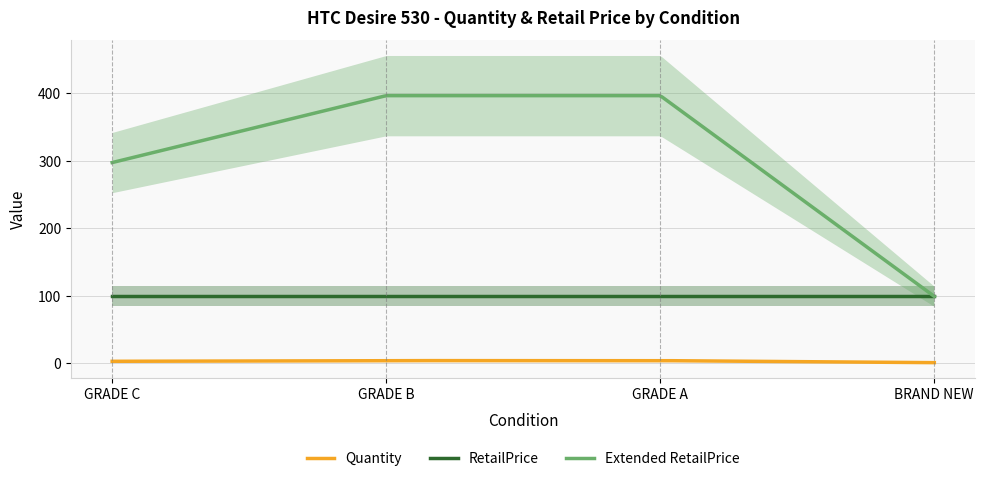

The RetailPrice series shows 33 at GRADE A. True or false?

False